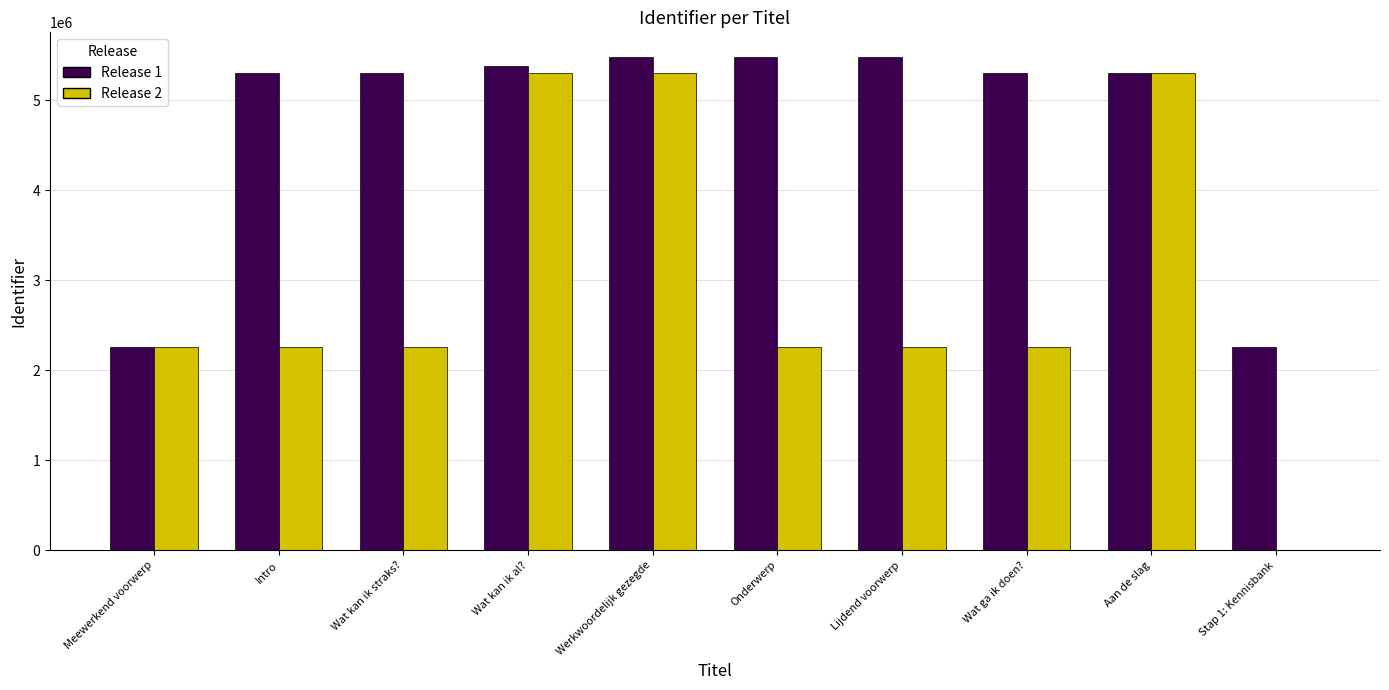

The value of Release 2 at Intro is 873678. True or false?

False